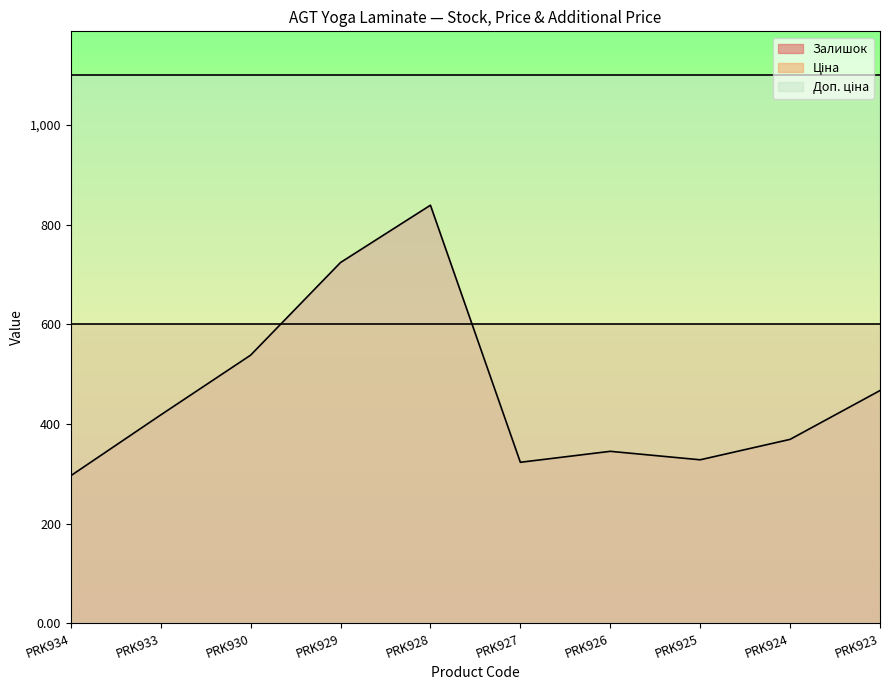

What is the value of the Ціна point at the 4th from the left?

599.9